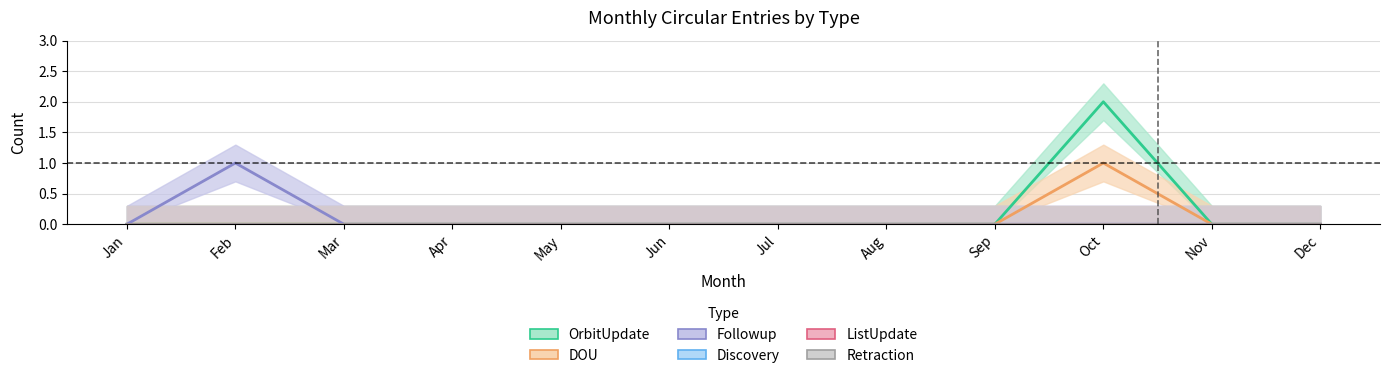

True or false: DOU has a value of 0 at Nov.

True